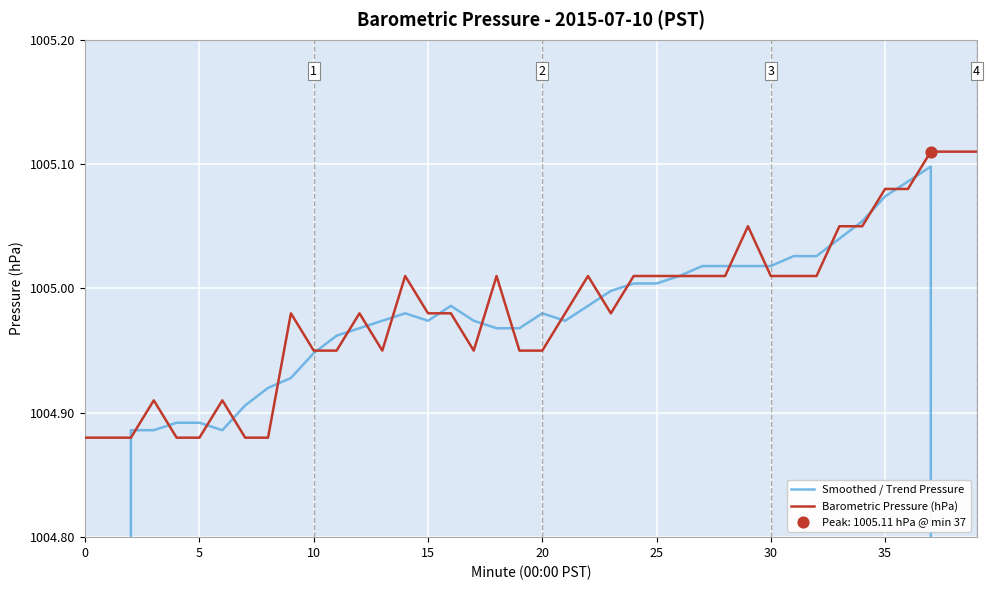

Which series contains the highest Y value?

Barometric Pressure (hPa)